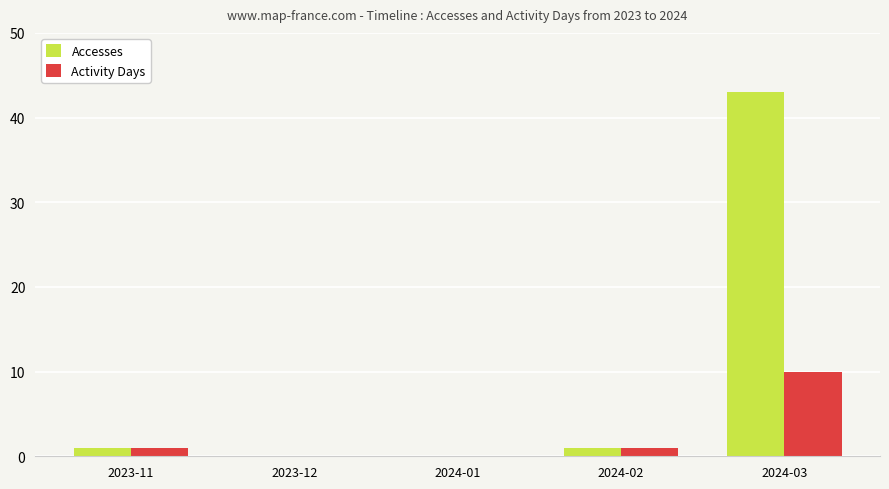

Is it true that Activity Days equals 4 at 2023-12?

False